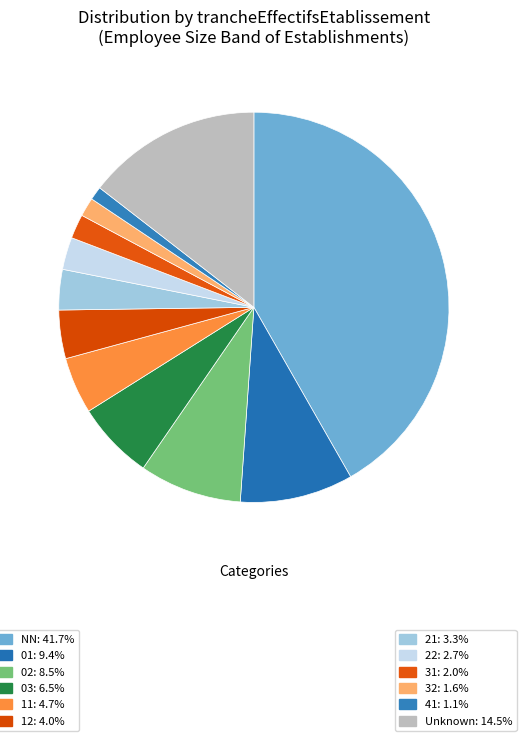

Count the number of slices in the pie.

12